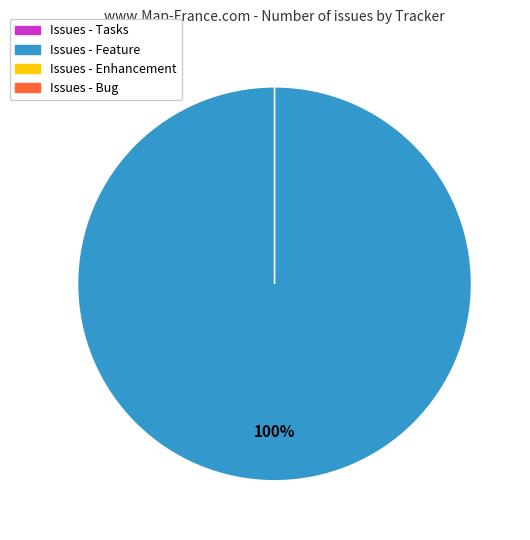

Is 2557 the majority of the pie?

No